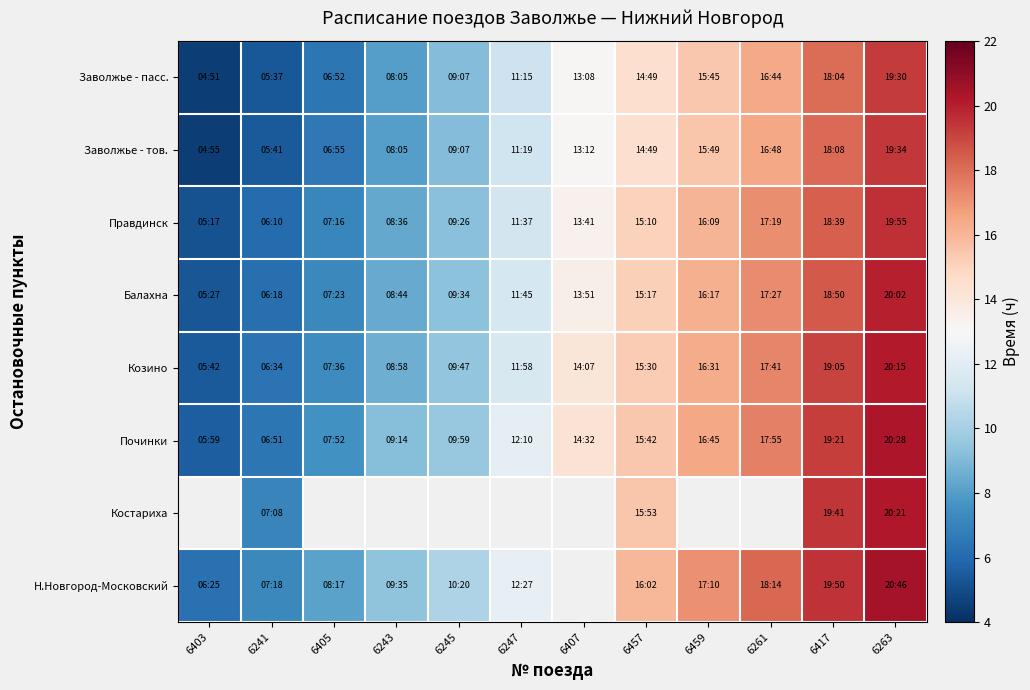

Which has a higher value, 6263 or 6403?

6263